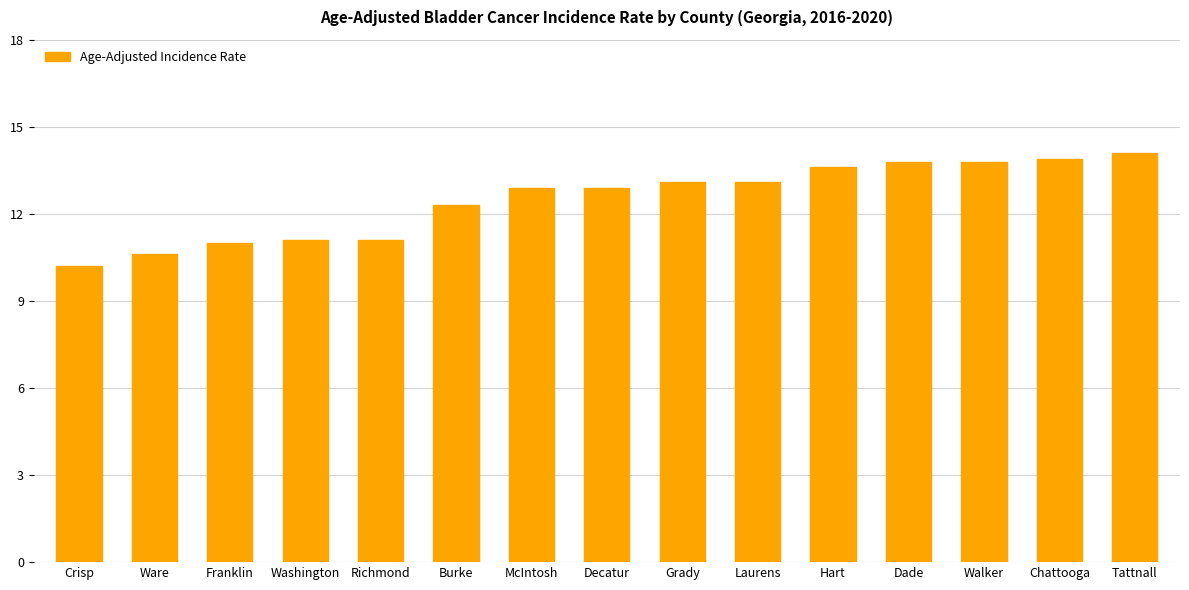

Reading right to left, list all the values displayed in this chart.

14.1	13.9	13.8	13.8	13.6	13.1	13.1	12.9	12.9	12.3	11.1	11.1	11.0	10.6	10.2